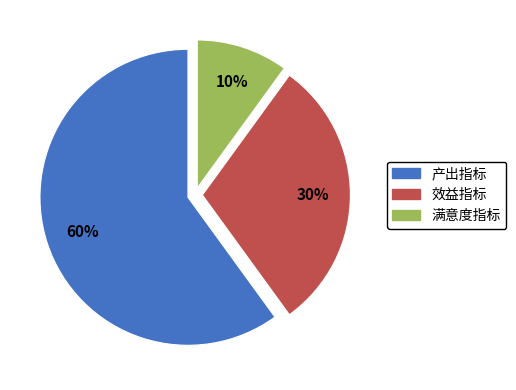

Is it true that 效益指标 is 30% of the pie?

True